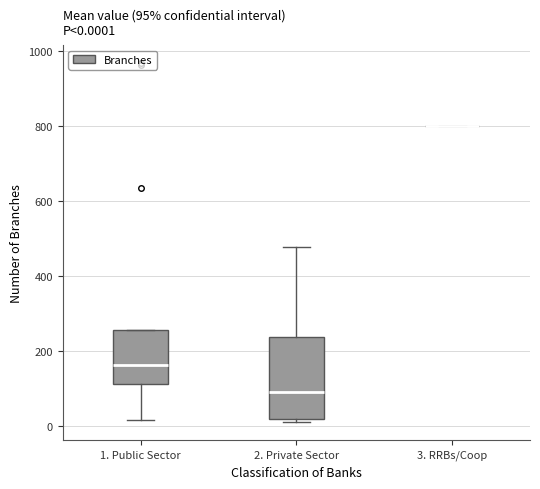

Which box is the tallest, from its lower edge to its upper edge?

2. Private Sector